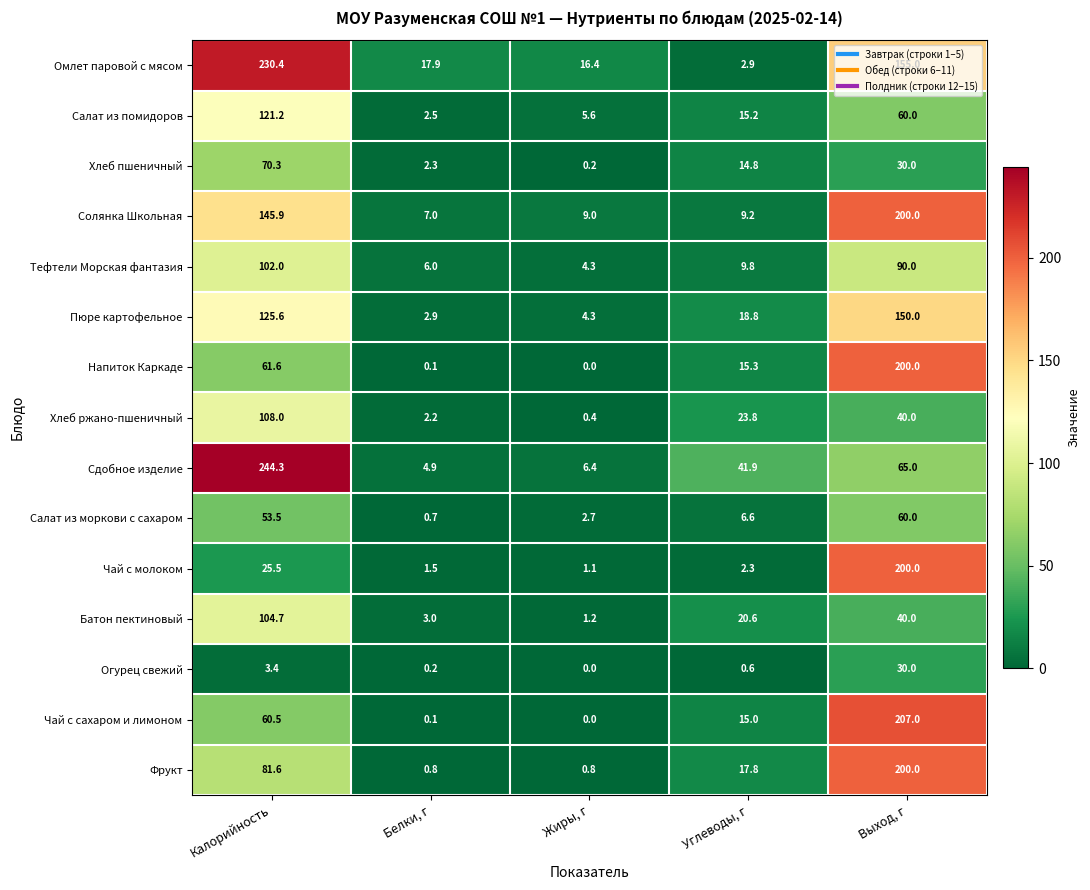

What is the total value across all series at Калорийность?

1538.5